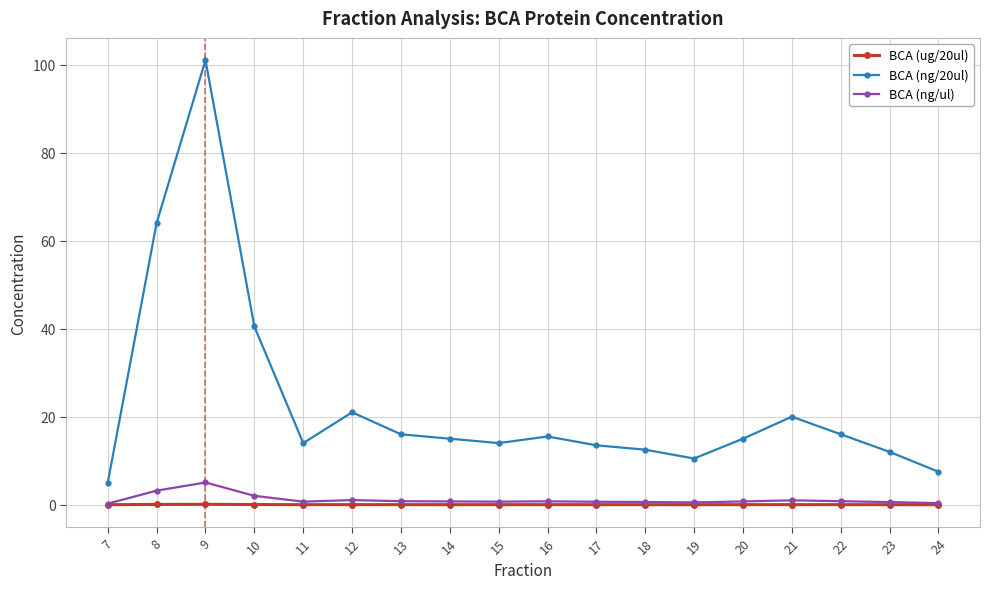

How many lines are shown in the chart?

3